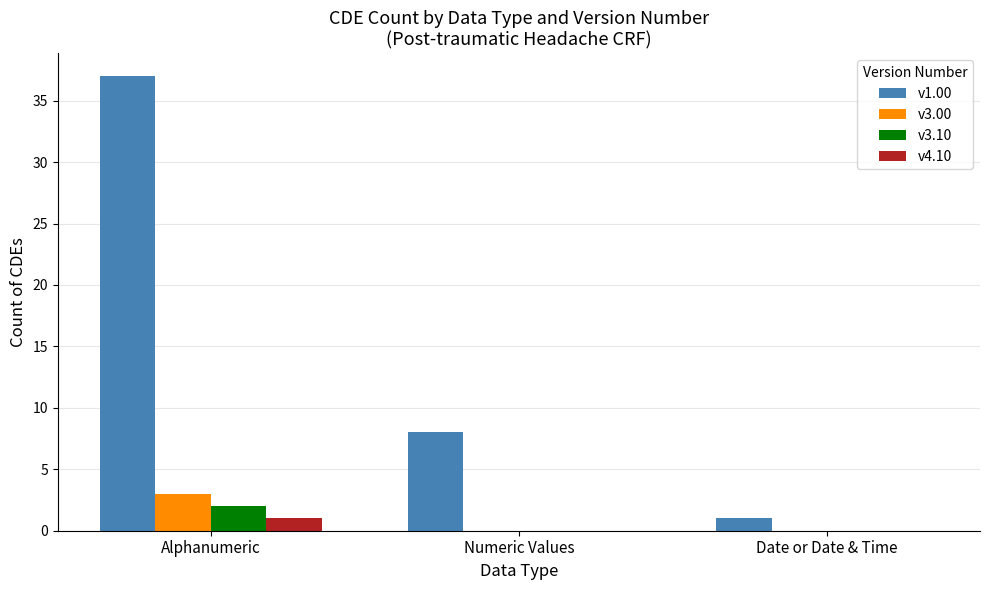

At which category is the sum across all series the highest?

Alphanumeric